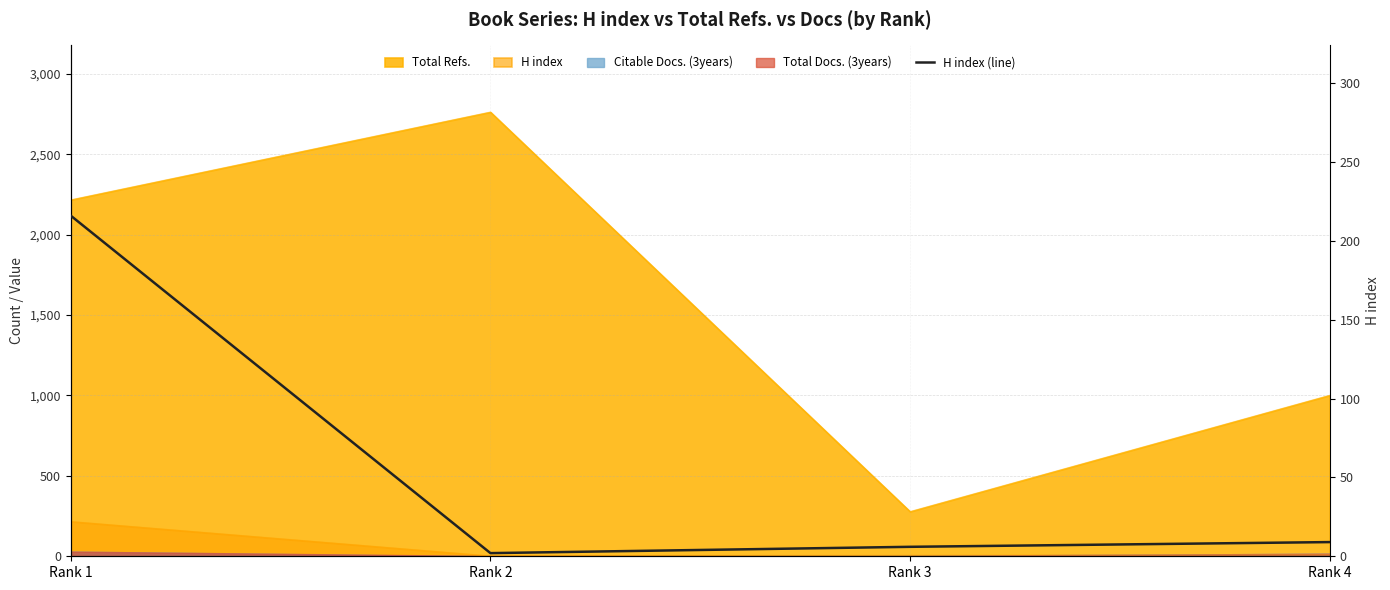

What is the minimum value shown in the chart?

2